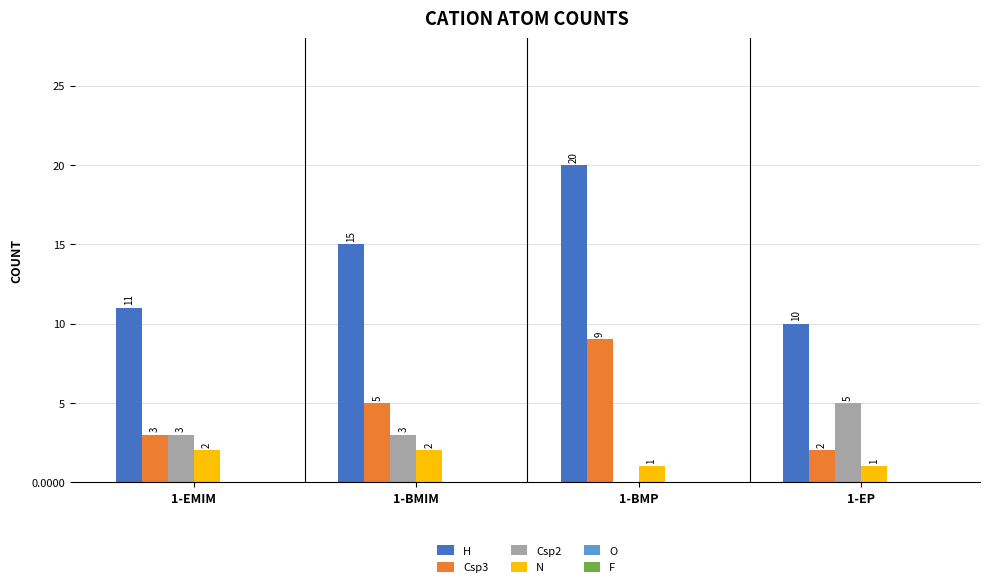

Which label corresponds to the largest value in the chart?

1-BMP